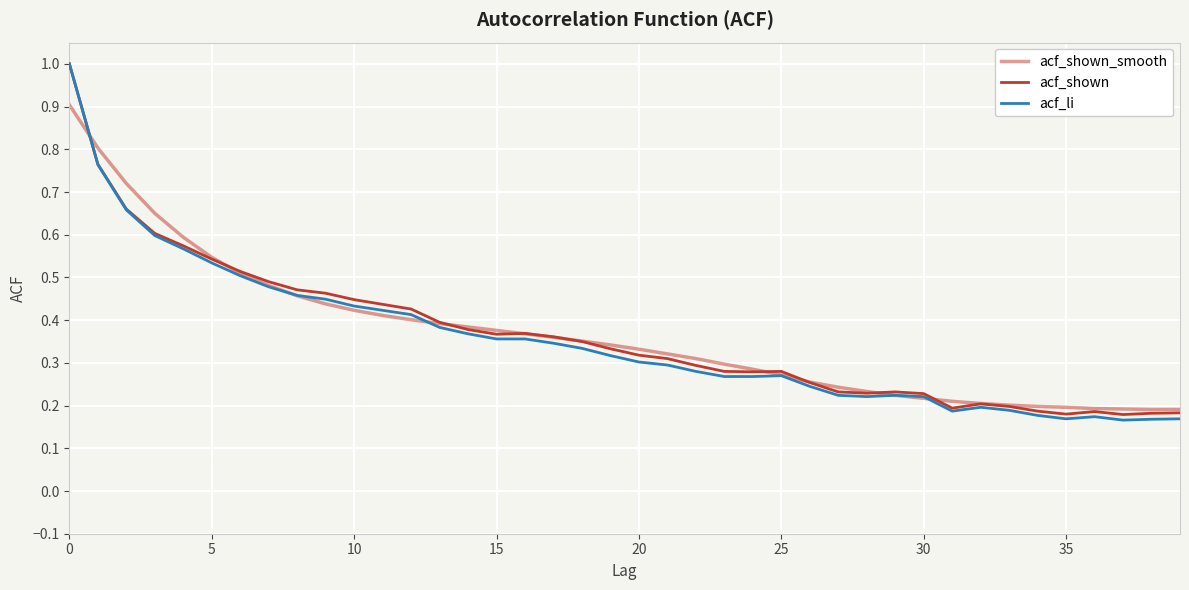

At which label is acf_shown_smooth closest to 0?

38